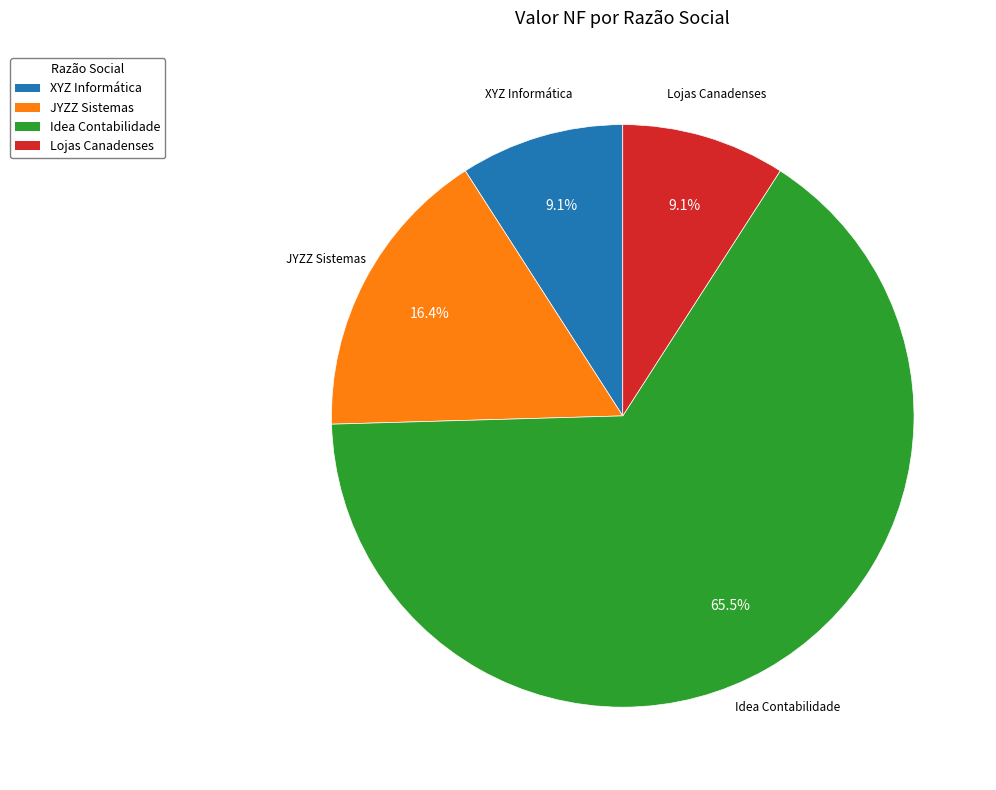

Which category has the biggest portion of the pie?

Idea Contabilidade